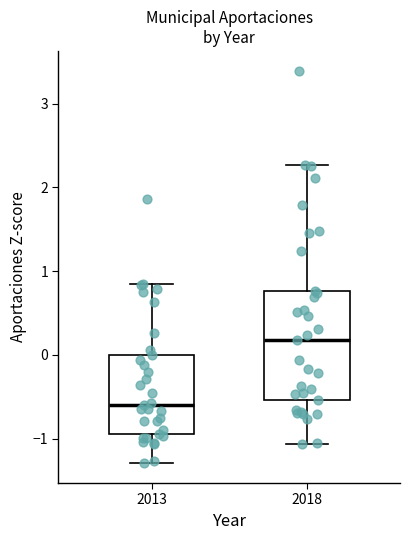

Reading left to right, transcribe this box plot: for each box, give where its median line is, the range the box spans, and where its two whiskers end, as read against the y-axis. The values are not printed on the chart, so give them approximately, as read against the axis.

2013: median -0.6, box -0.9 to 0.0, whiskers -1.3 to 0.8
2018: median 0.2, box -0.5 to 0.8, whiskers -1.1 to 2.3